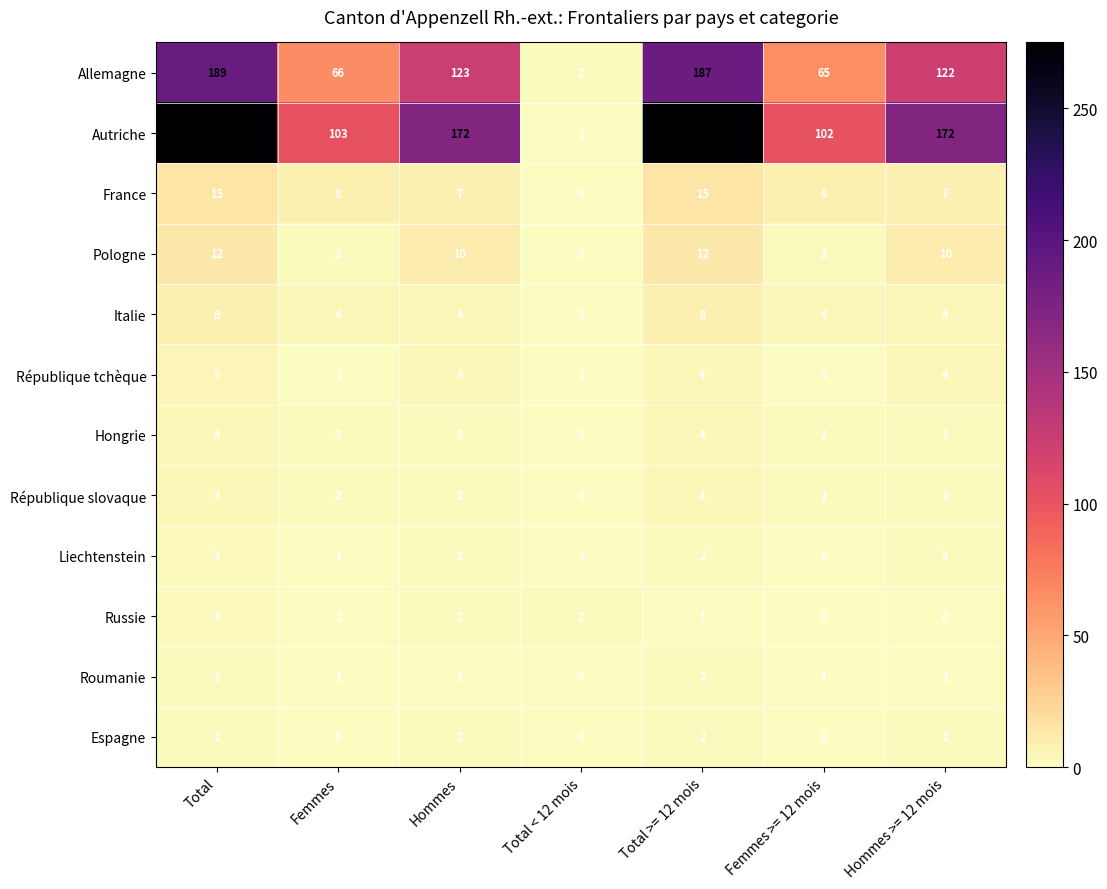

How many distinct data groups are displayed?

12